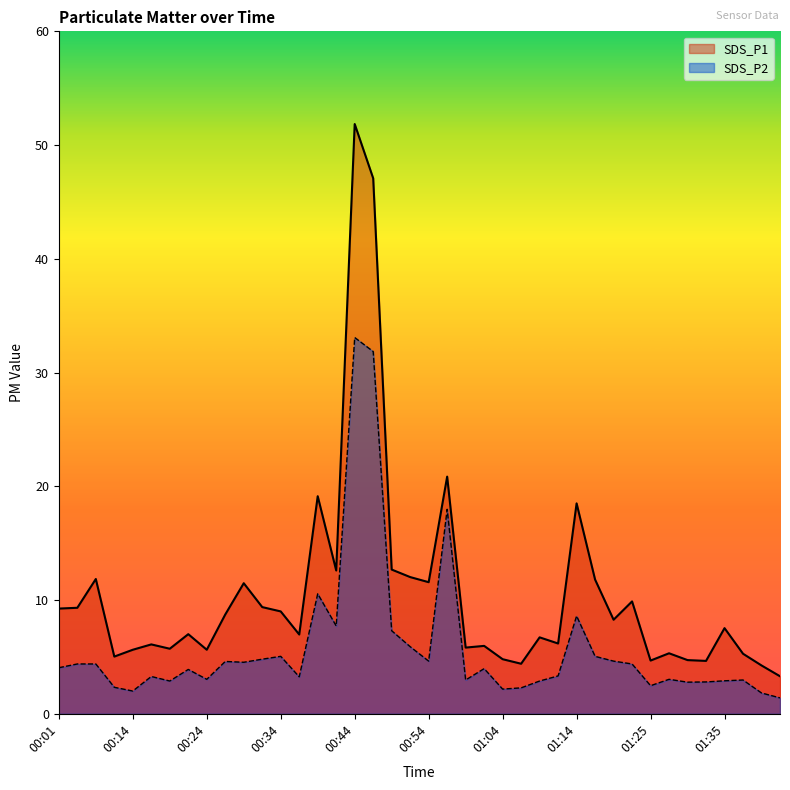

At which label does SDS_P1 reach its minimum?

01:46